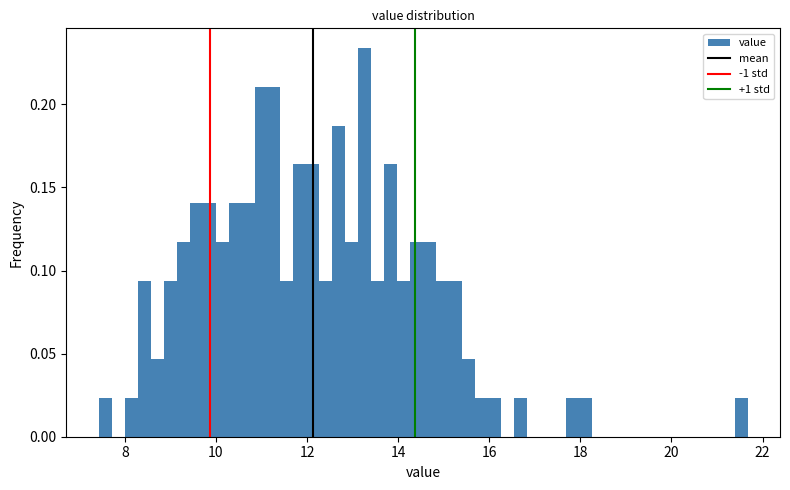

Around what value on the x-axis is the tallest bar? Give the approximate position of its centre, as read against the axis.

13.2